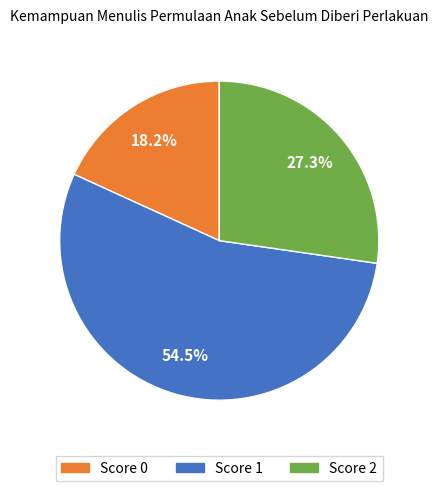

Is there a majority slice in this chart?

Yes